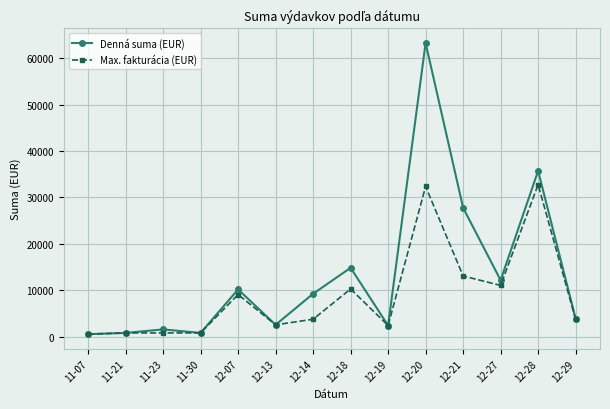

What position from the left is 12-20?

10